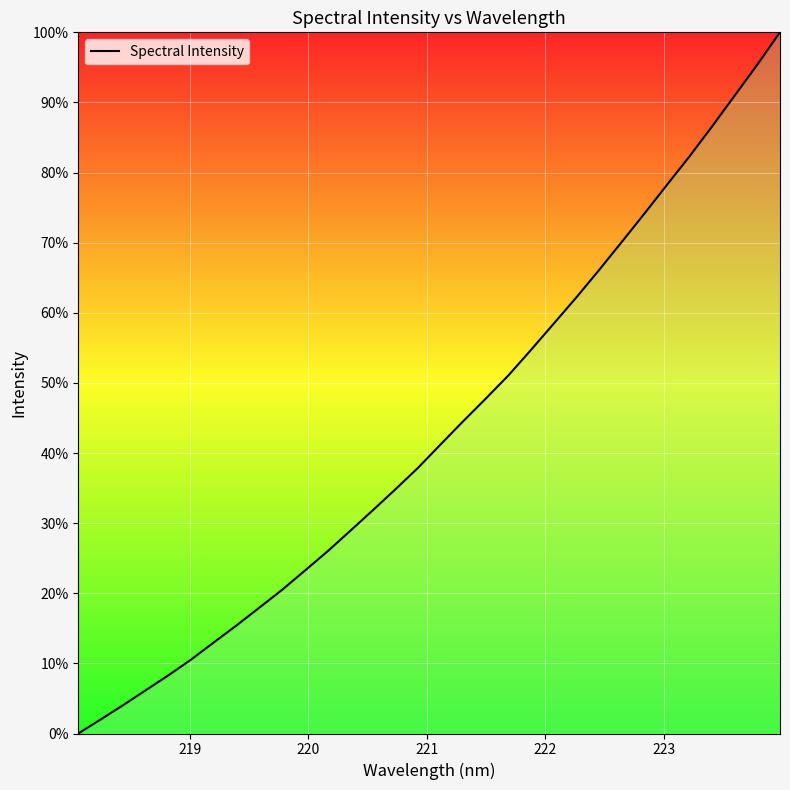

Does the chart display data point markers on the line(s)?

No